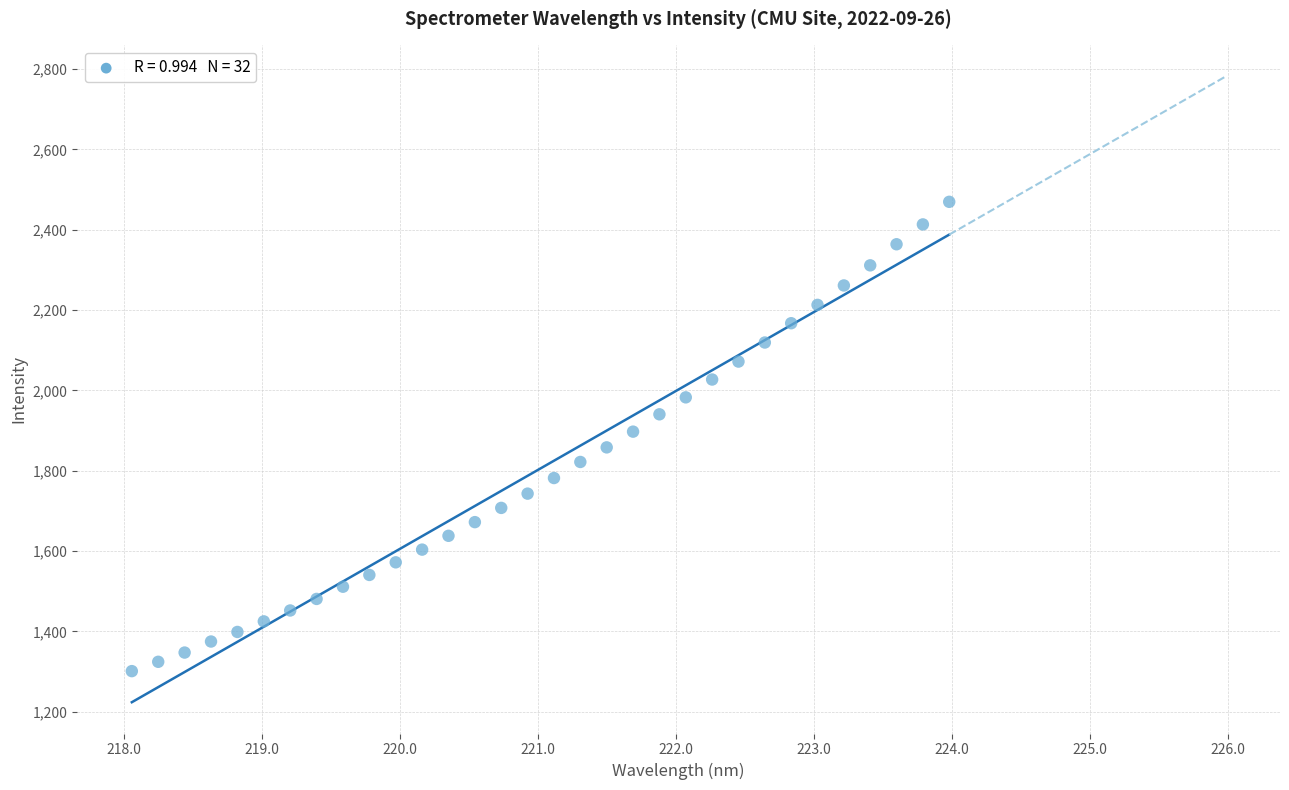

What is the range of X values (max minus min)?

5.9